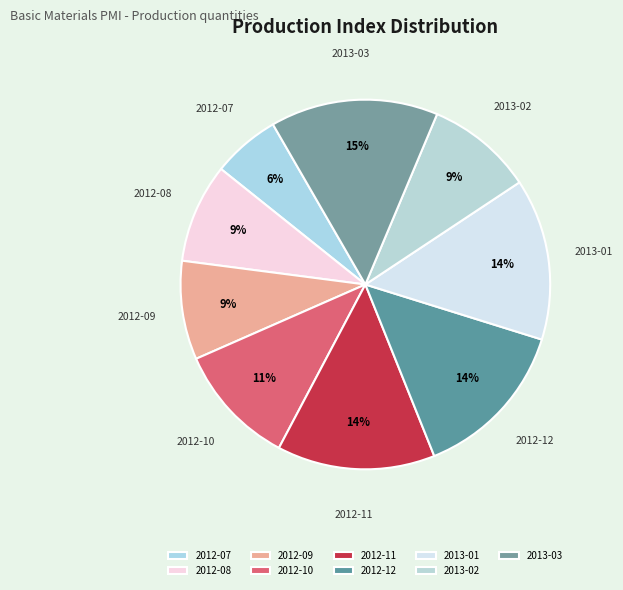

Which has a higher value, 2013-03 or 2012-08?

2013-03